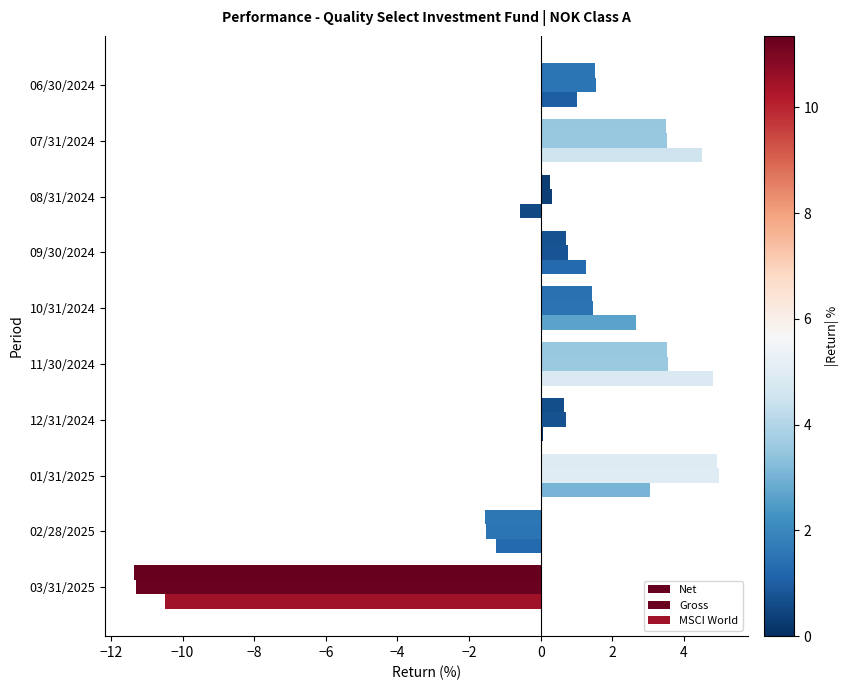

How many categories are shown in the chart?

10